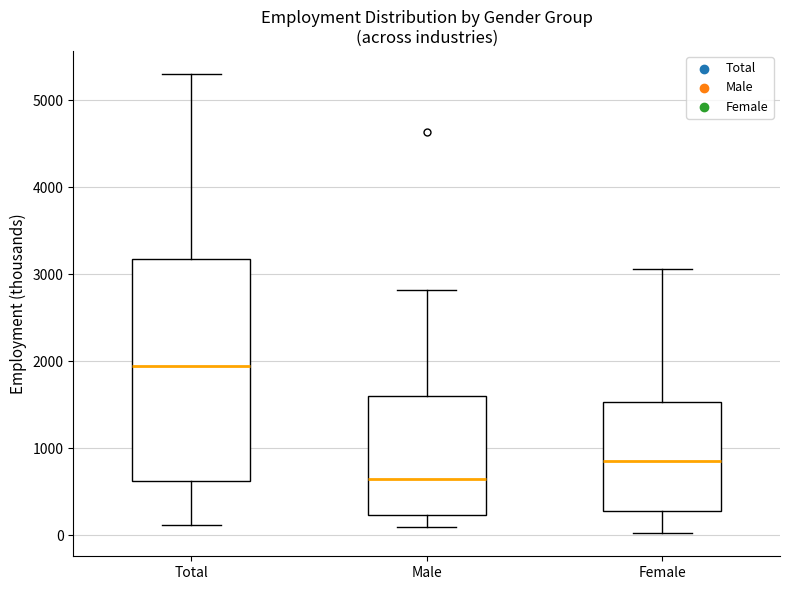

Reading left to right, transcribe this box plot: for each box, give where its median line is, the range the box spans, and where its two whiskers end, as read against the y-axis. The values are not printed on the chart, so give them approximately, as read against the axis.

Total: median 1900, box 600 to 3200, whiskers 100 to 5300
Male: median 600, box 200 to 1600, whiskers 100 to 2800
Female: median 800, box 300 to 1500, whiskers 0 to 3100